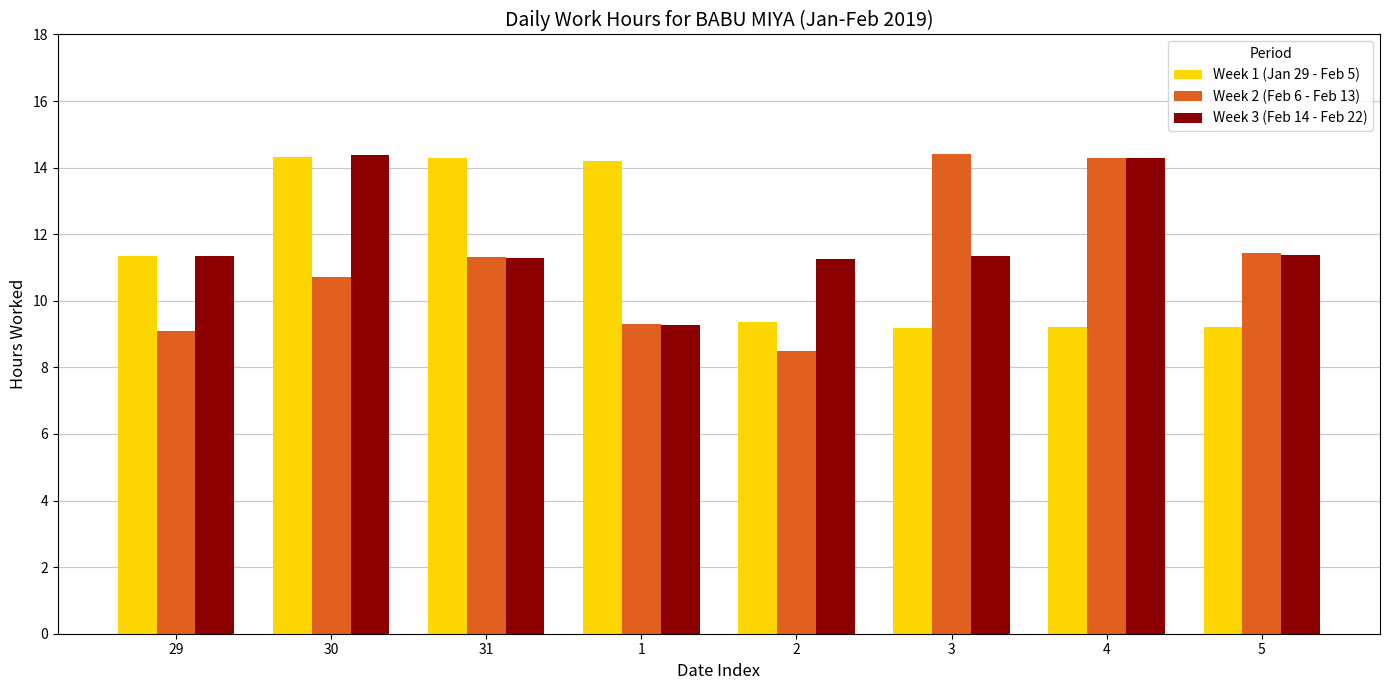

What is the highest value of the Week 2 (Feb 6 - Feb 13) series?

14.4